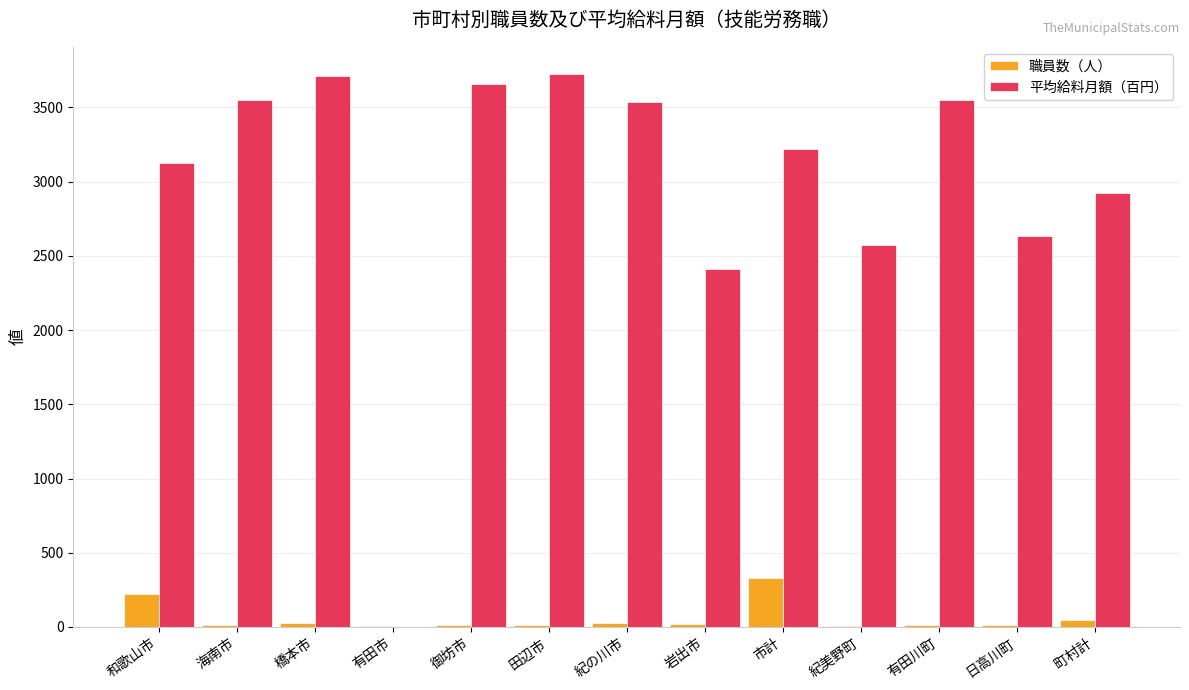

Are the bars grouped side by side (vs. stacked)?

Yes